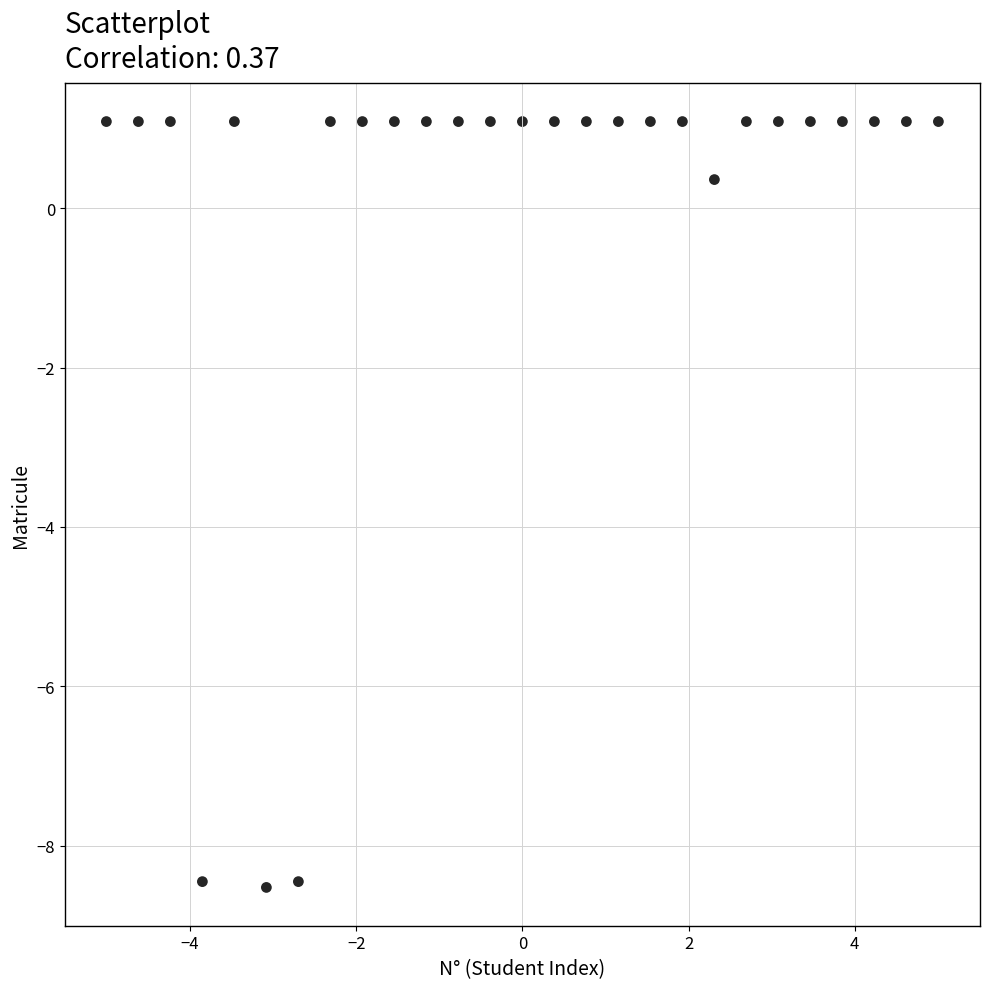

What Y value in the scatter plot is closest to -3?

0.4